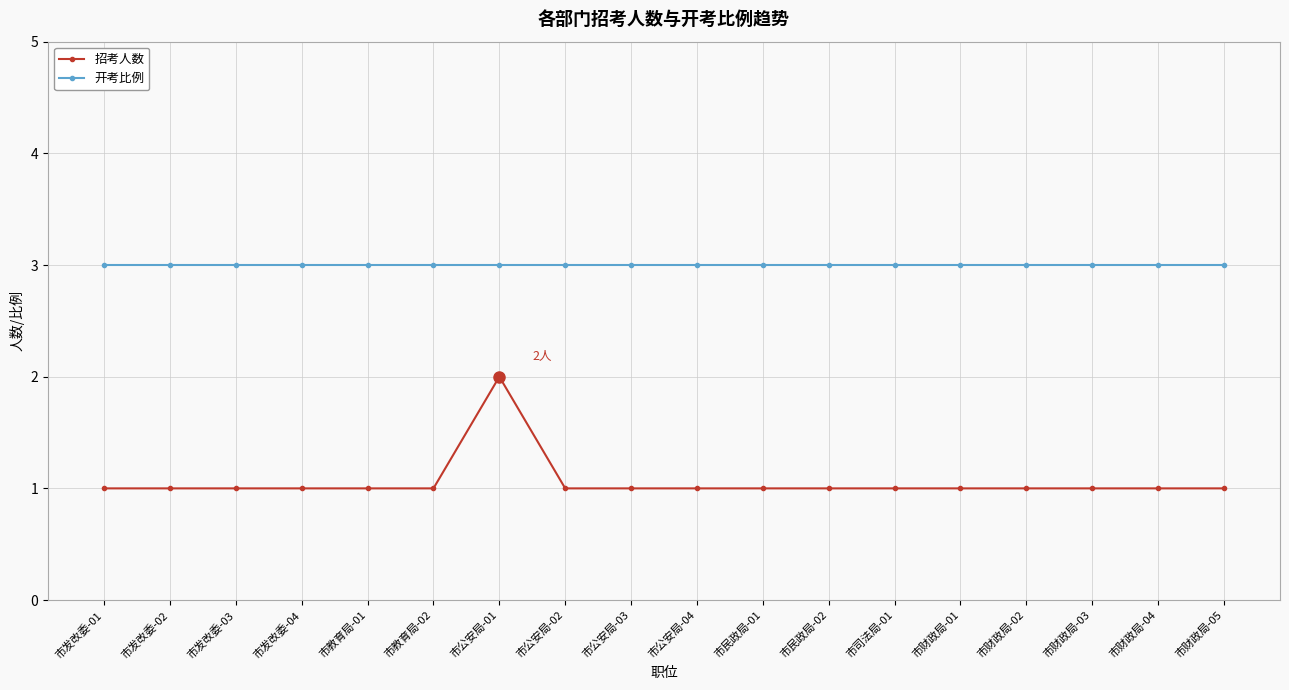

Count the 招考人数 values in the range 1 to 2.

18